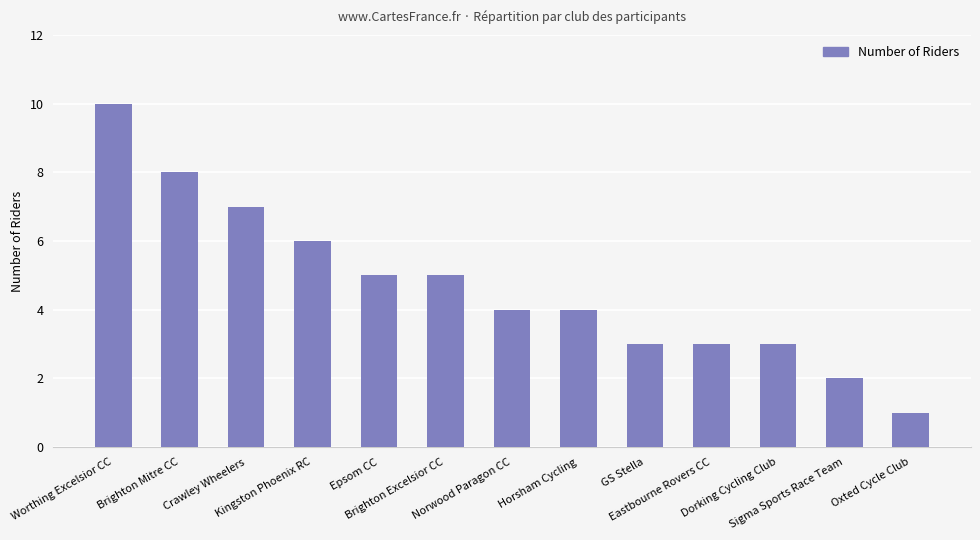

What is the average value?

5